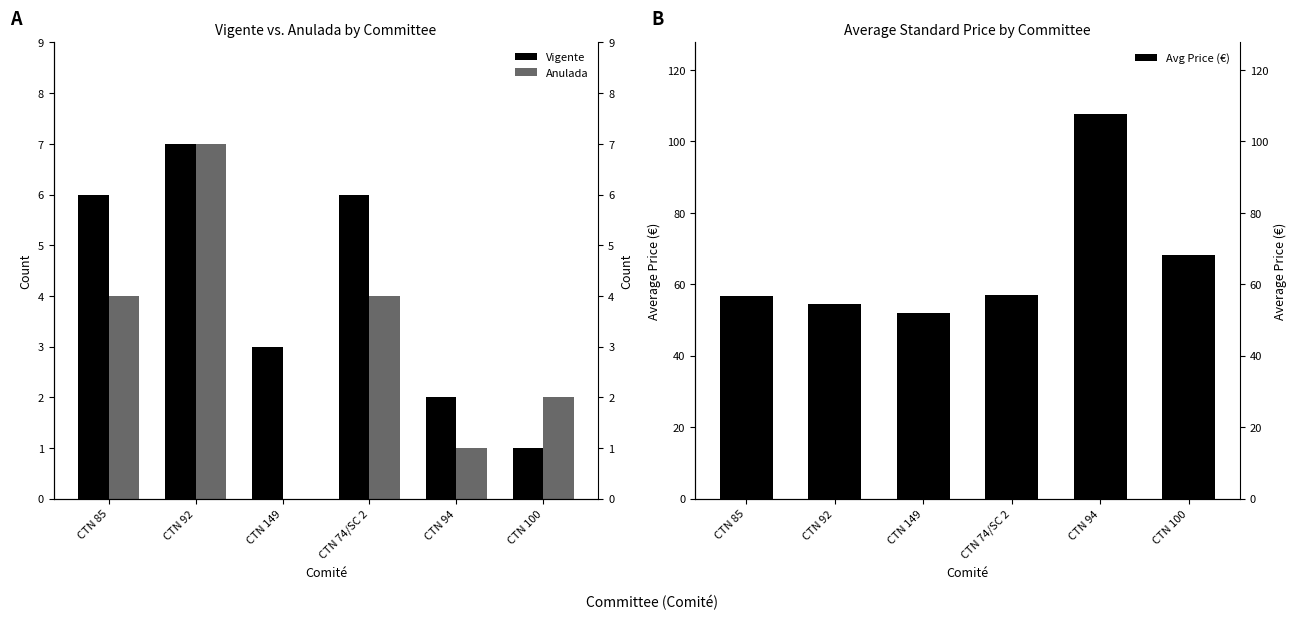

What is the sum of the Avg Price (€) values at CTN 149 and CTN 94?

159.7